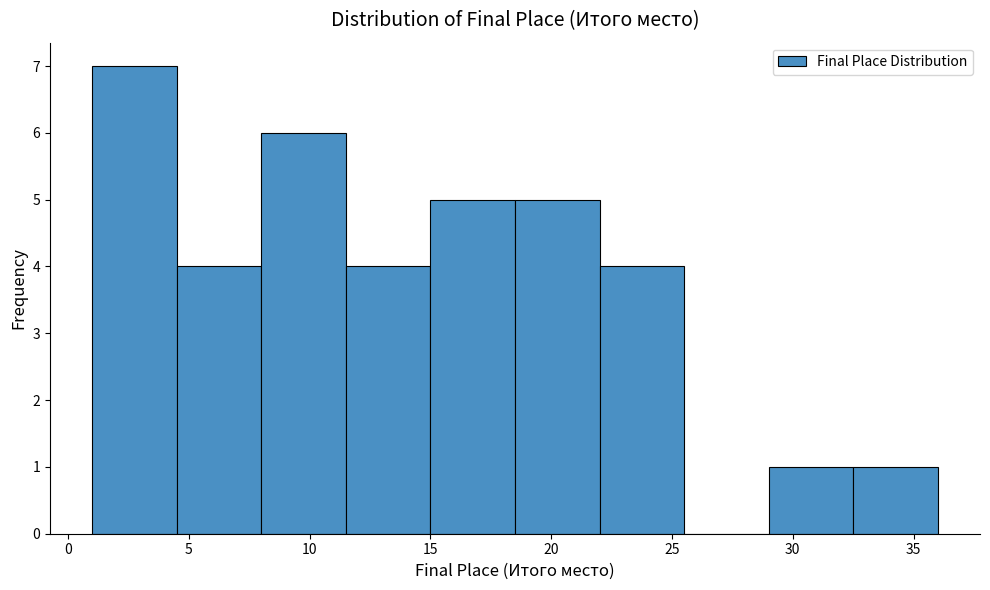

Reading left to right, transcribe this chart: for each bar, give the range it covers on the x-axis and its height. The values are not printed on the chart, so give them approximately, as read against the axis.

1.0 to 4.5: 7
4.5 to 8.0: 4
8.0 to 11.5: 6
11.5 to 15.0: 4
15.0 to 18.5: 5
18.5 to 22.0: 5
22.0 to 25.5: 4
25.5 to 29.0: 0
29.0 to 32.5: 1
32.5 to 36.0: 1